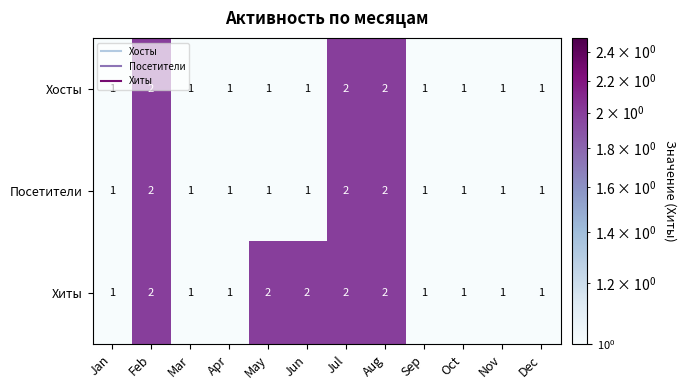

Which series has the largest total across all categories?

Хиты